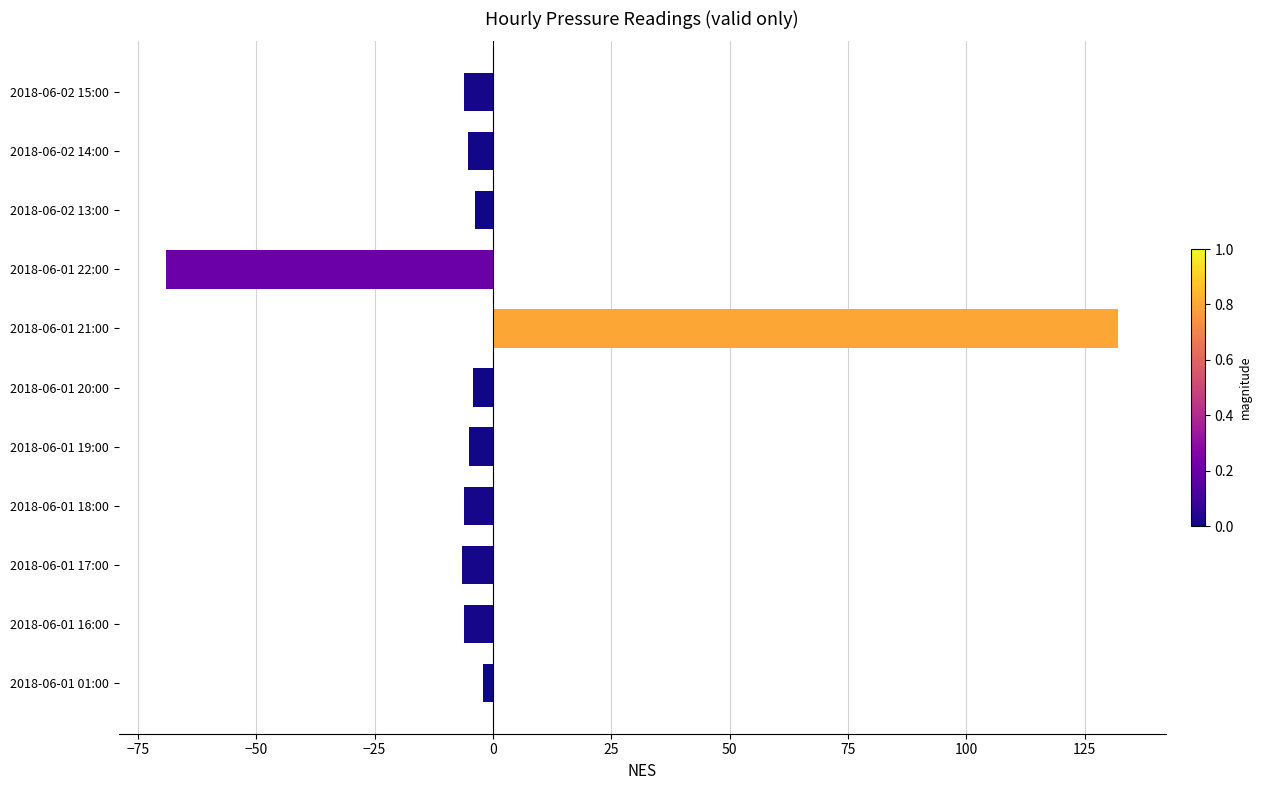

Is it true that the value at 2018-06-01 22:00 is -69.0?

True